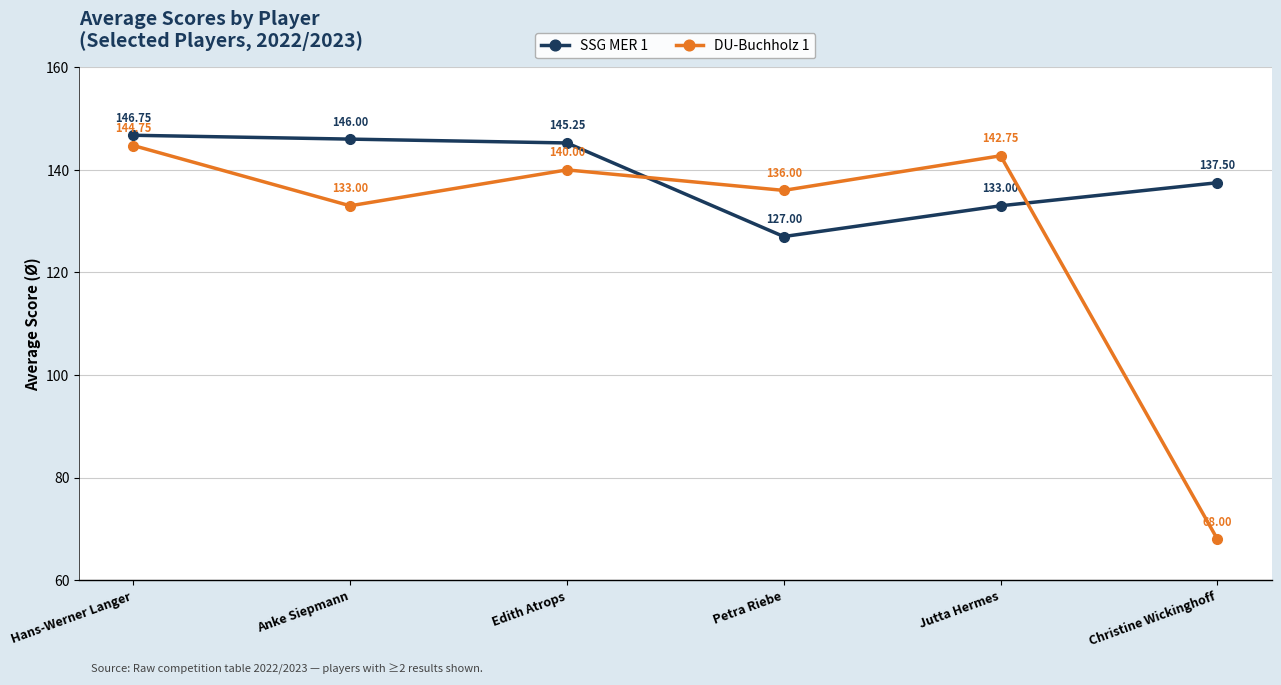

Which series ends up on top after the final intersection of SSG MER 1 and DU-Buchholz 1?

SSG MER 1